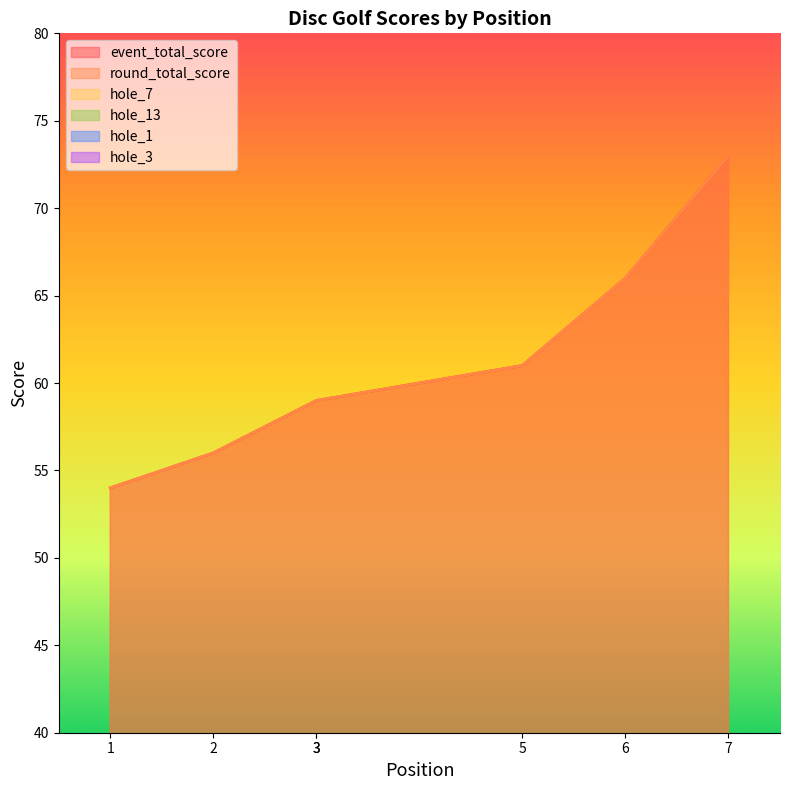

True or false: round_total_score and hole_7 cross at least once.

False